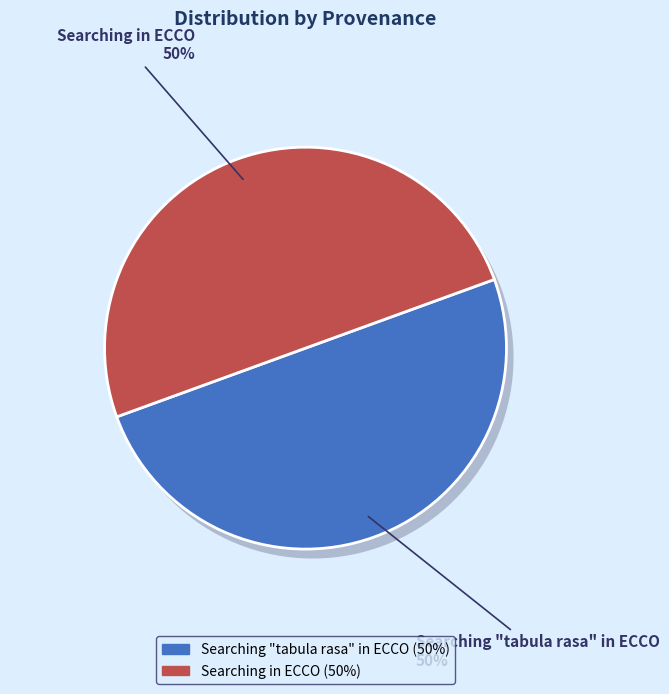

Does Searching "tabula rasa" in ECCO account for over 50% of the chart?

No